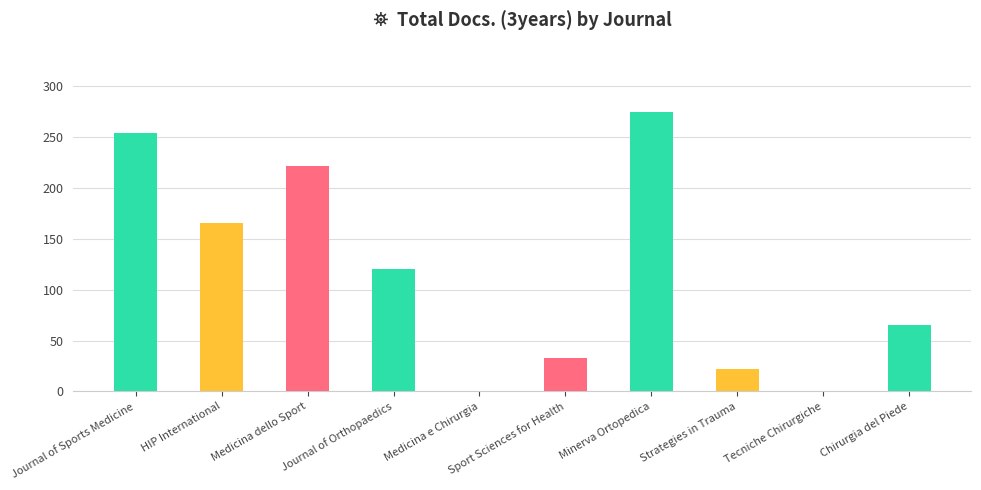

Reading left to right, transcribe all the data shown in this chart.

Journal of Sports Medicine=254	HIP International=165	Medicina dello Sport=221	Journal of Orthopaedics=120	Medicina e Chirurgia=0	Sport Sciences for Health=33	Minerva Ortopedica=275	Strategies in Trauma=22	Tecniche Chirurgiche=0	Chirurgia del Piede=65